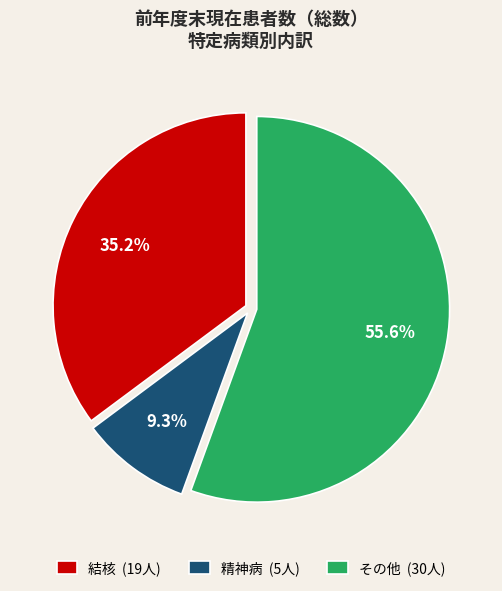

Combined, do 精神病 (5人) and 結核 (19人) account for over 50%?

No